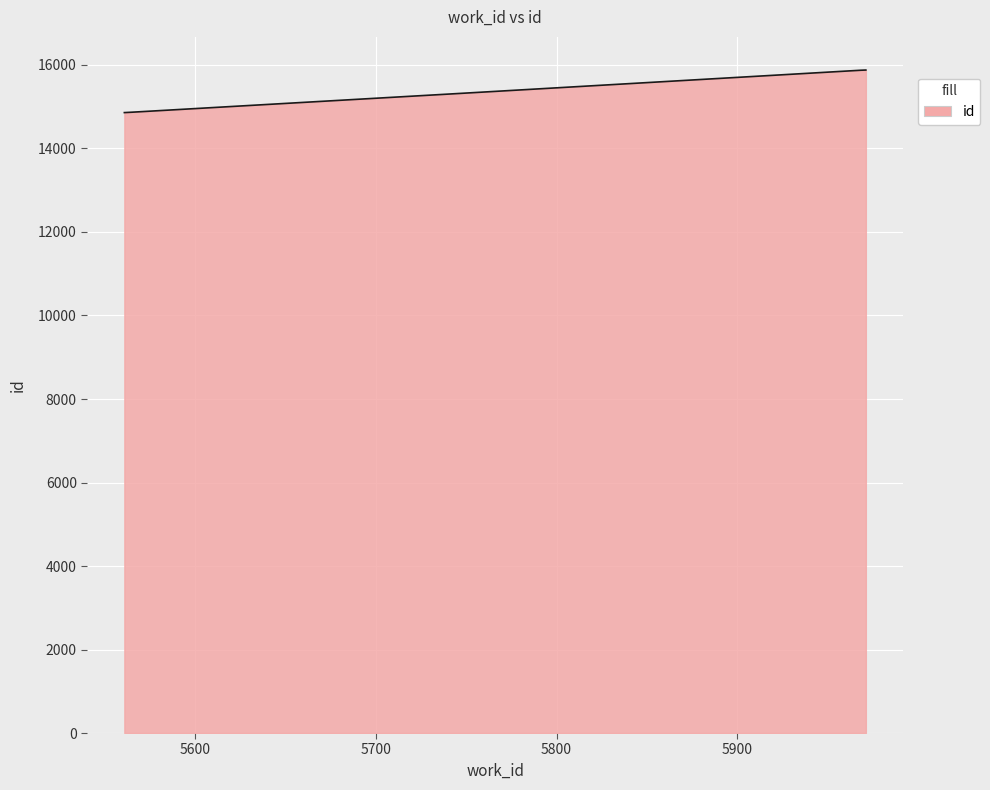

What is the maximum value shown in the chart?

15878.8